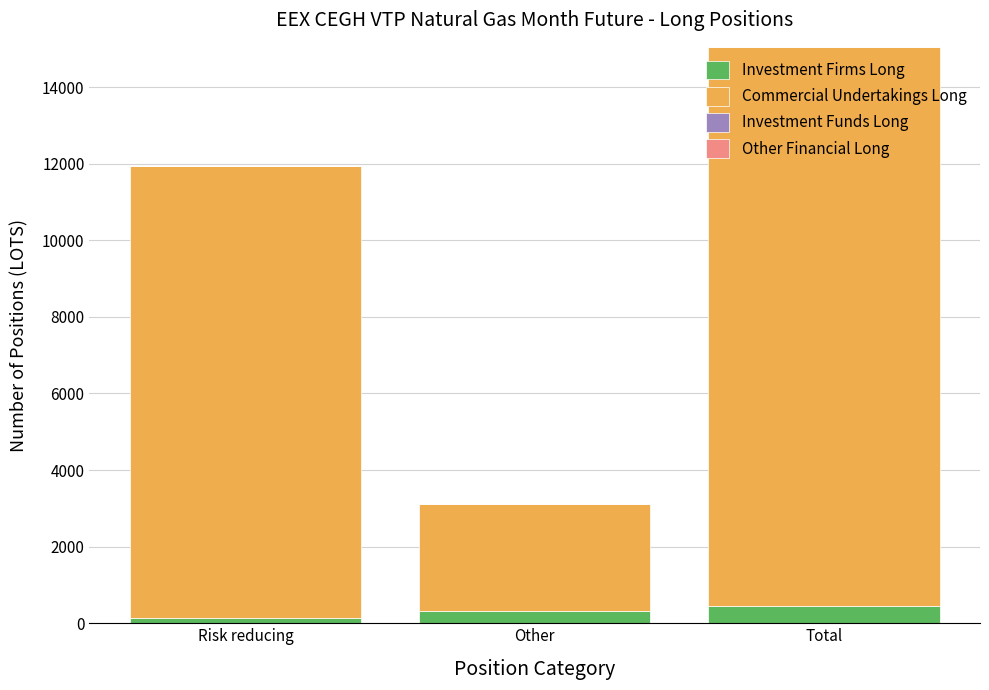

What is the average value of the Investment Firms Long series?

293